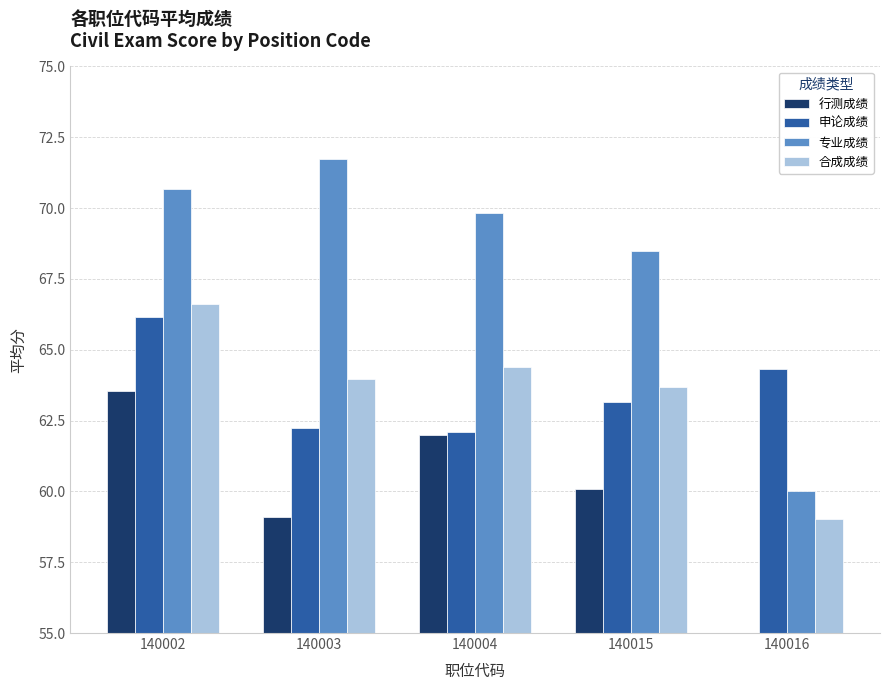

At which label does 专业成绩 first exceed 69?

140002